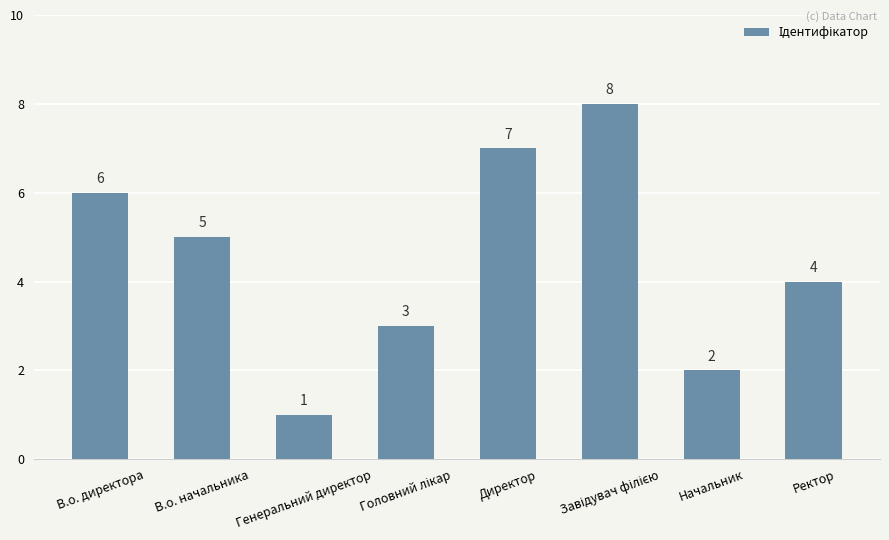

Reading right to left, what are all the values shown in this chart?

4	2	8	7	3	1	5	6